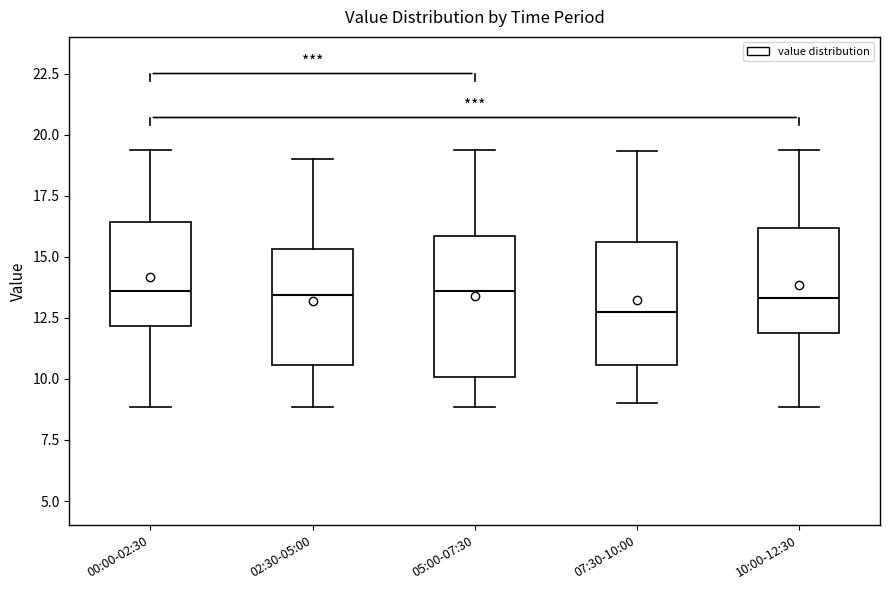

Which box is the tallest, from its lower edge to its upper edge?

05:00-07:30